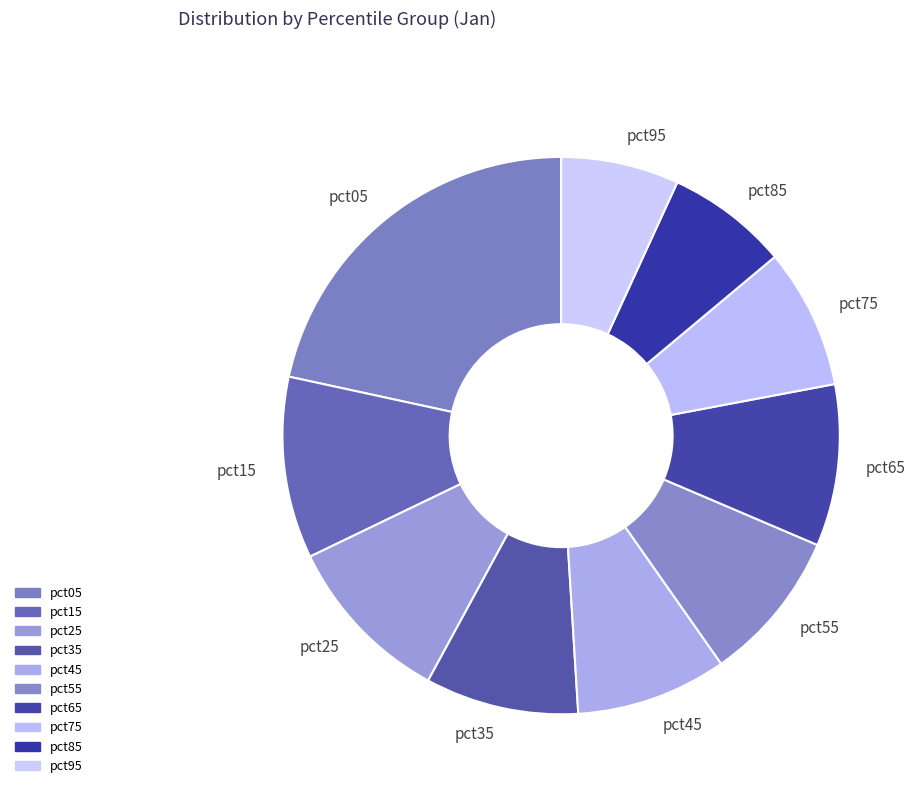

Is the sum of pct65 and pct85 greater than half?

No